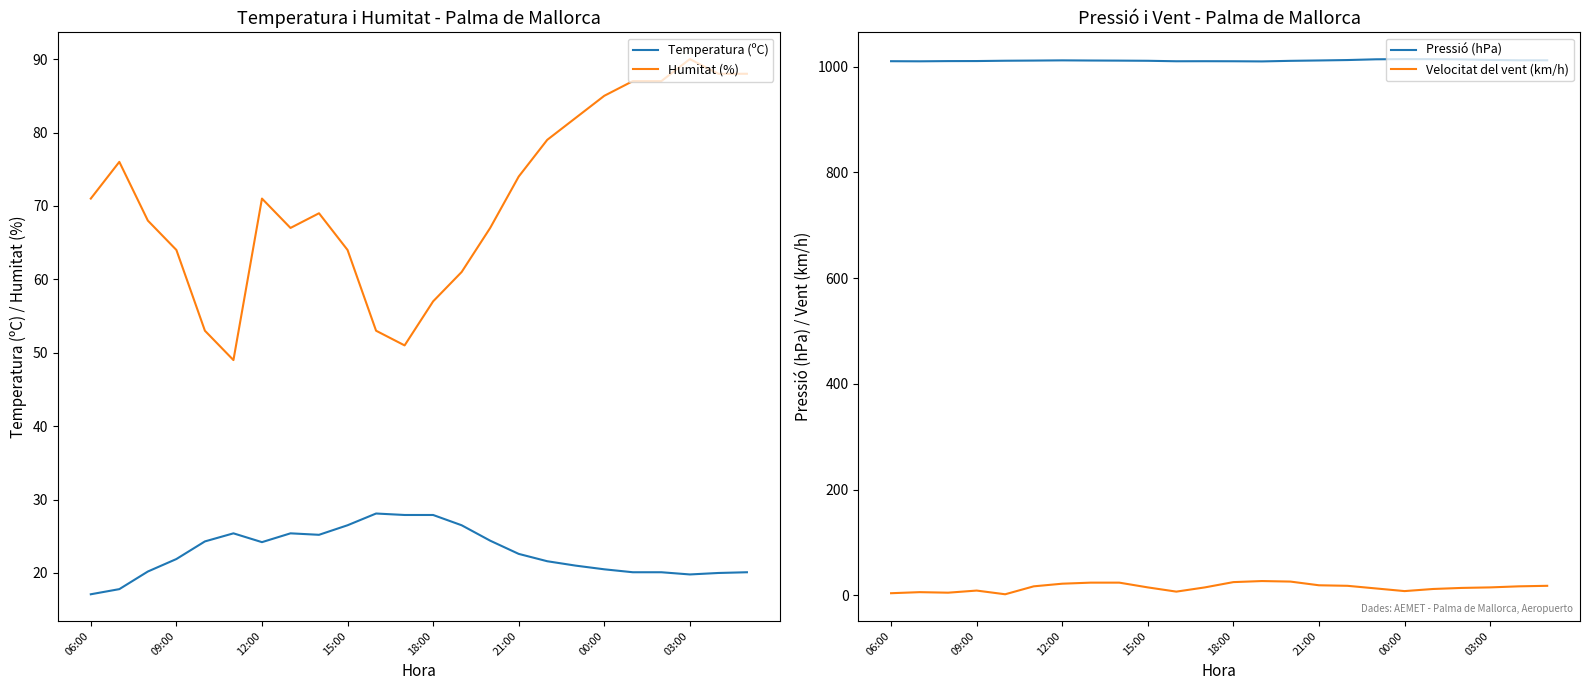

Does the chart display data point markers on the line(s)?

No